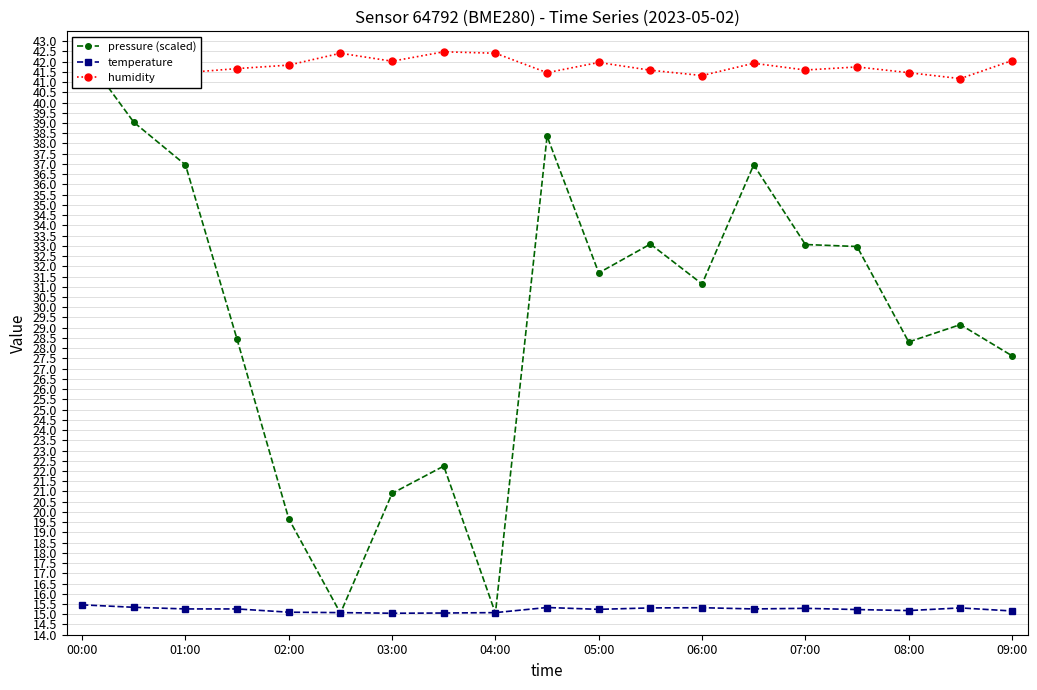

Does the chart have visible grid lines?

Yes